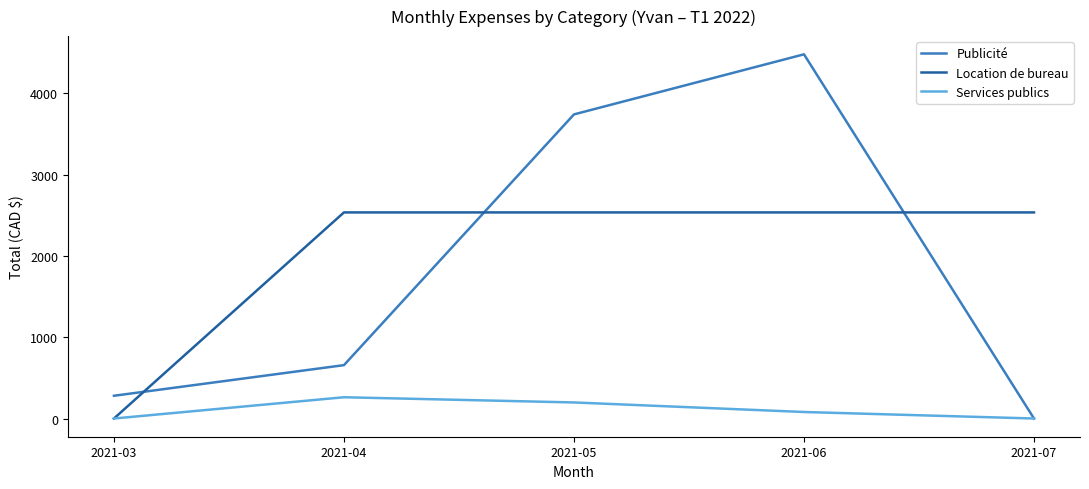

The Services publics series shows 197.6 at 2021-05. True or false?

True